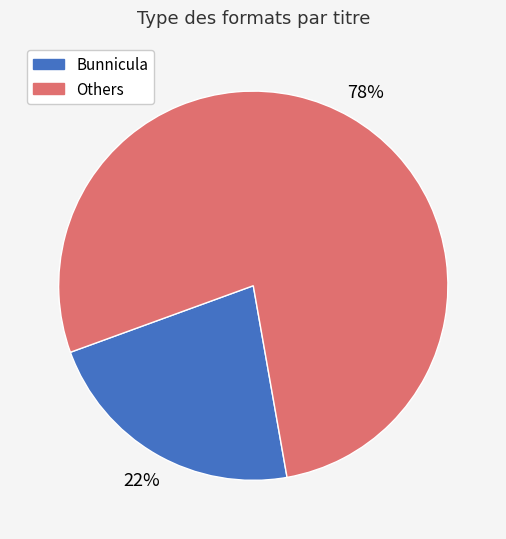

Is there any slice that represents more than half of the pie?

Yes